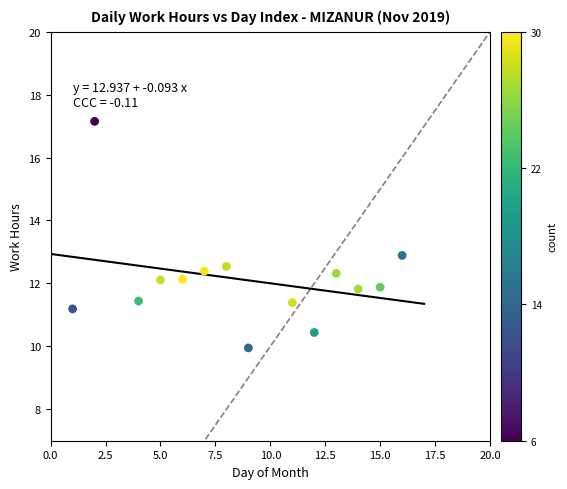

What is the range of Y values (max minus min)?

7.2